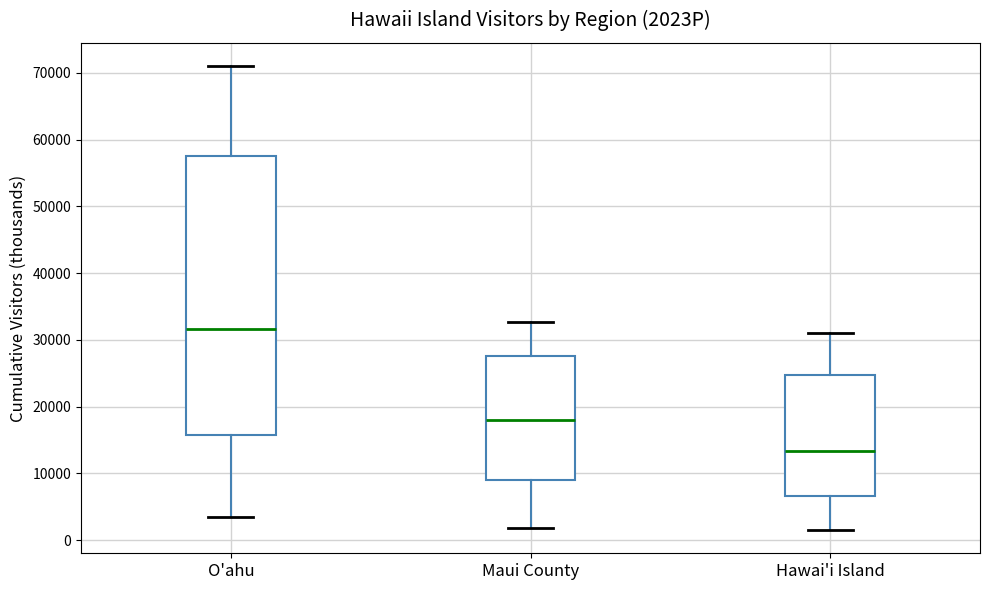

Reading left to right, transcribe this box plot: for each box, give where its median line is, the range the box spans, and where its two whiskers end, as read against the y-axis. The values are not printed on the chart, so give them approximately, as read against the axis.

O'ahu: median 32000, box 16000 to 57000, whiskers 4000 to 71000
Maui County: median 18000, box 9000 to 28000, whiskers 2000 to 33000
Hawai'i Island: median 13000, box 7000 to 25000, whiskers 2000 to 31000